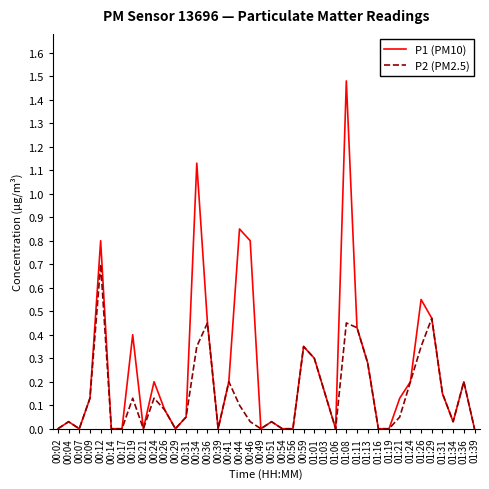

Is this an area chart (filled region under the line)?

No